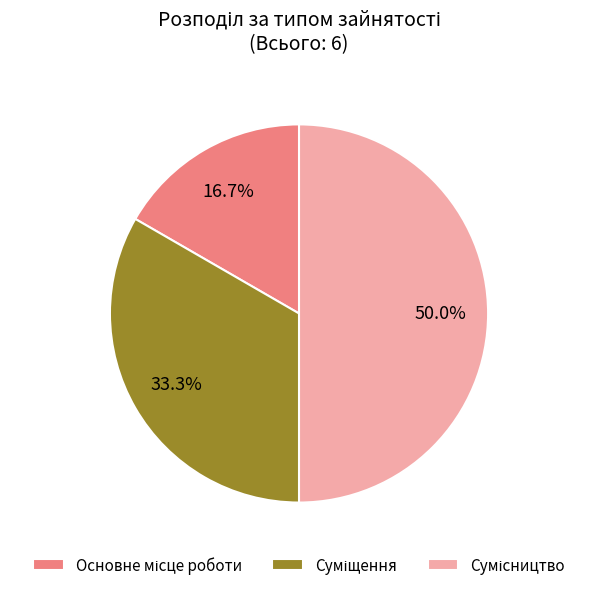

Do Основне місце роботи and Суміщення together represent more than half of the pie?

No